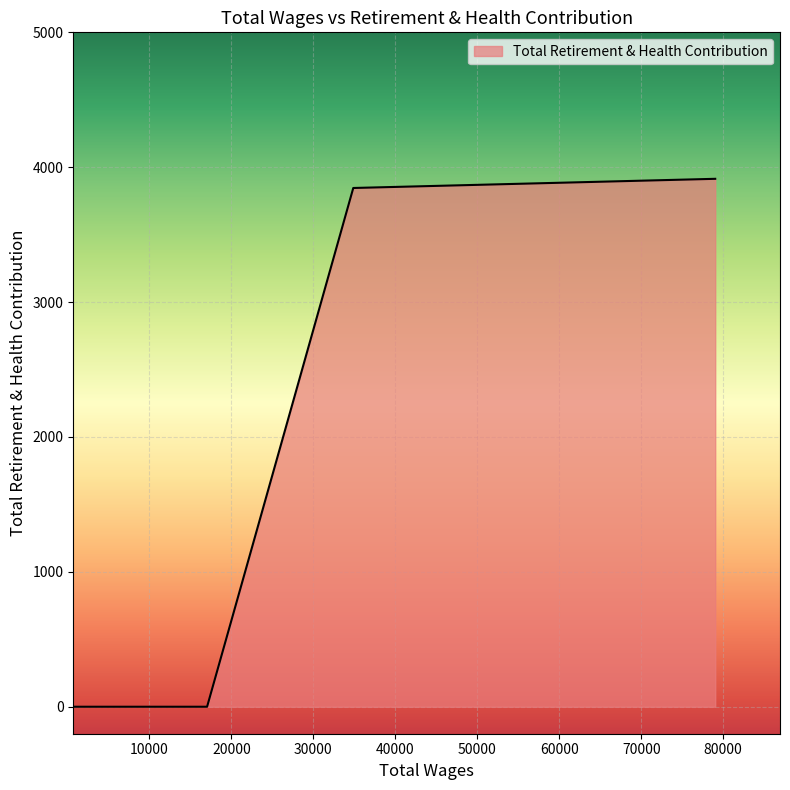

How many lines are shown in the chart?

1